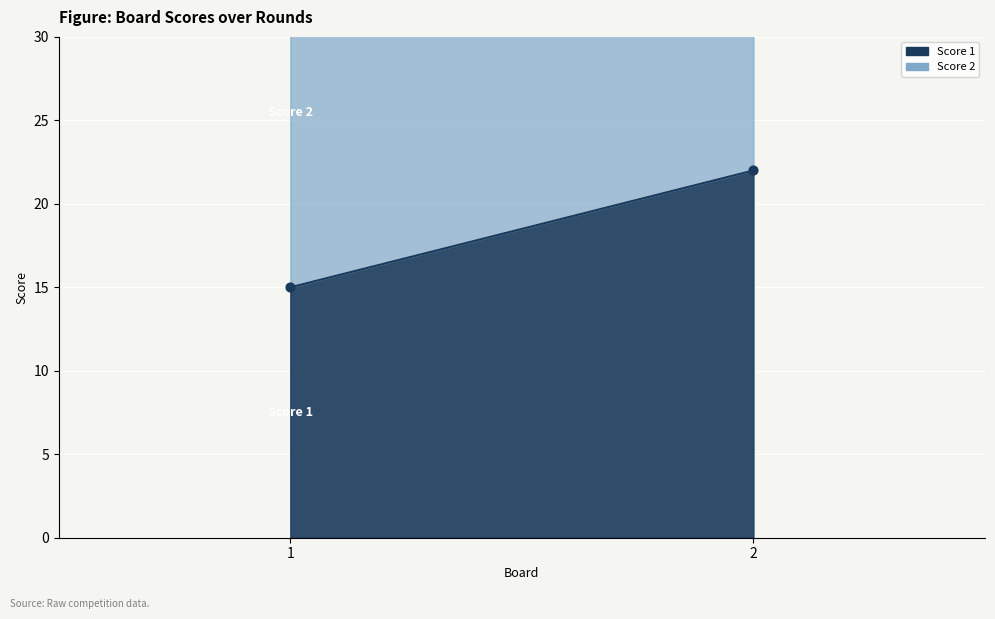

What is the total value across all series at 2?

32